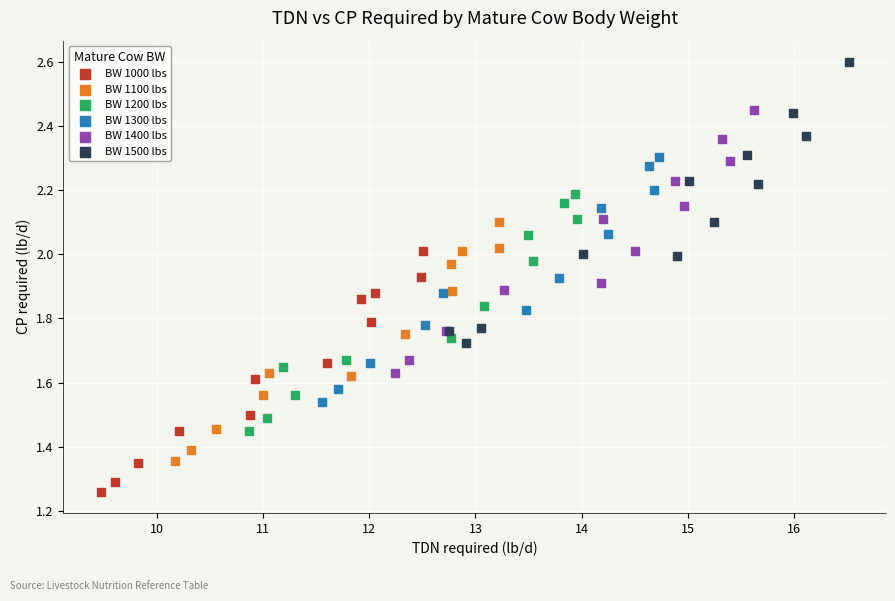

Which series reaches the minimum Y coordinate?

BW 1000 lbs